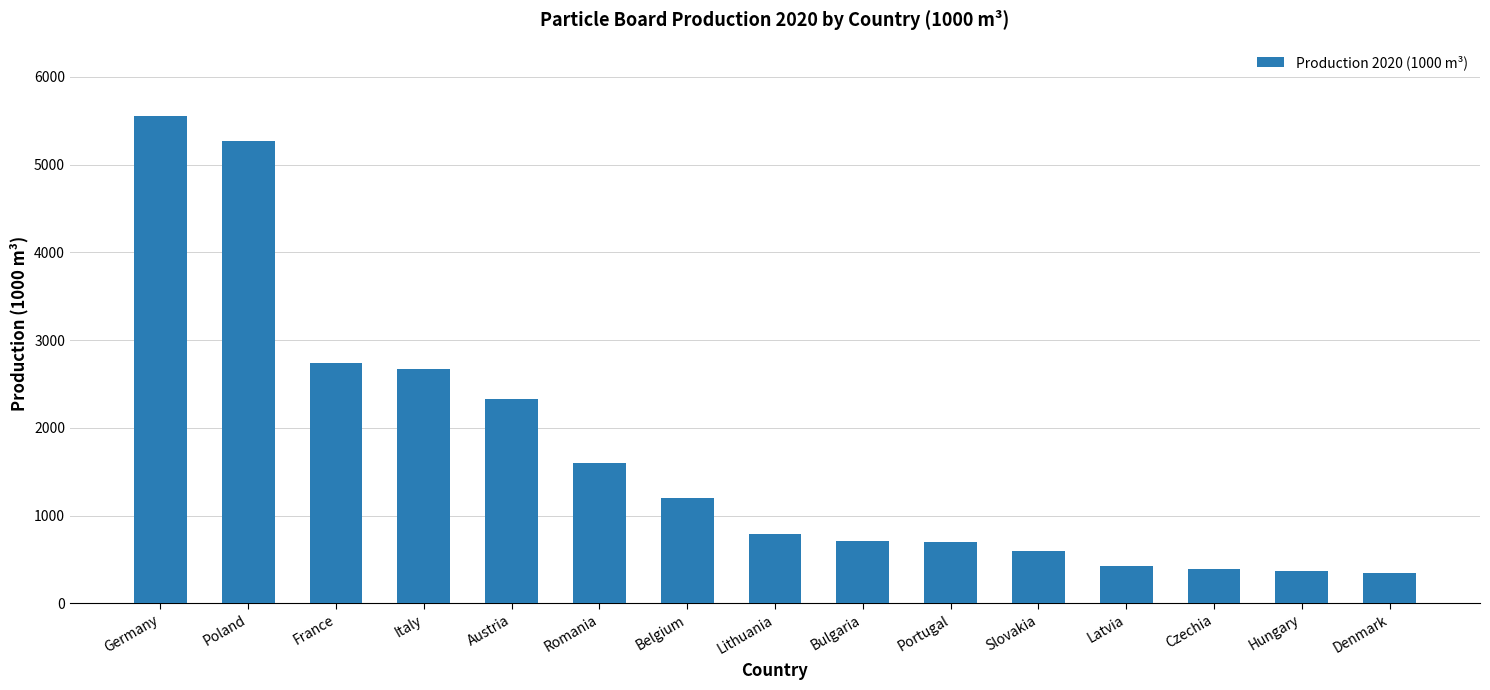

What is the difference between the values at Czechia and France?

2356.4